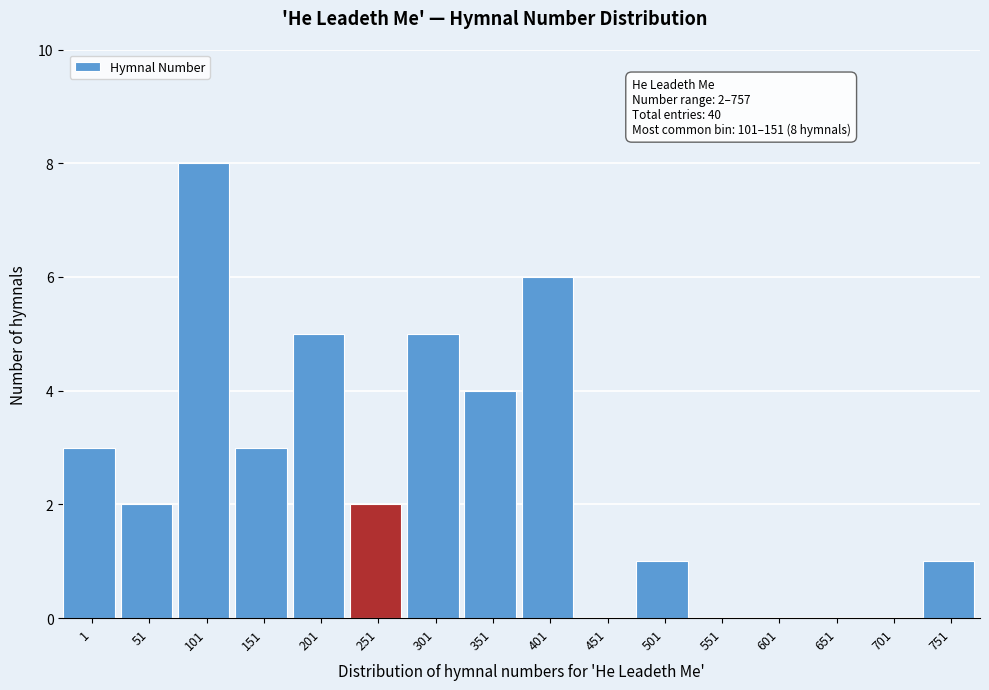

Reading left to right, extract all data points from this chart.

1=3	51=2	101=8	151=3	201=5	251=2	301=5	351=4	401=6	451=0	501=1	551=0	601=0	651=0	701=0	751=1